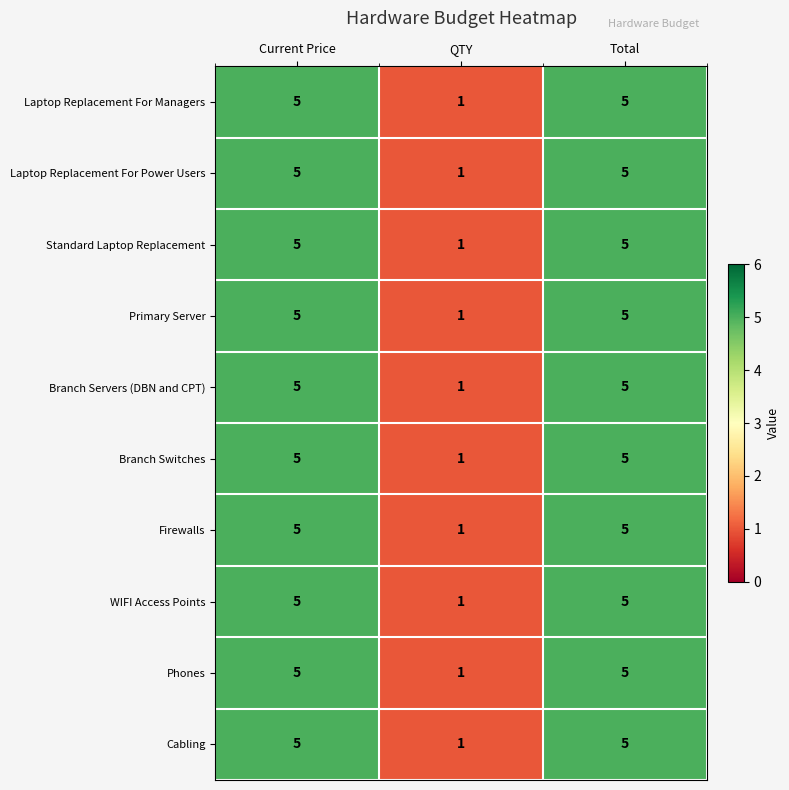

How many Primary Server values are between 1 and 5?

3